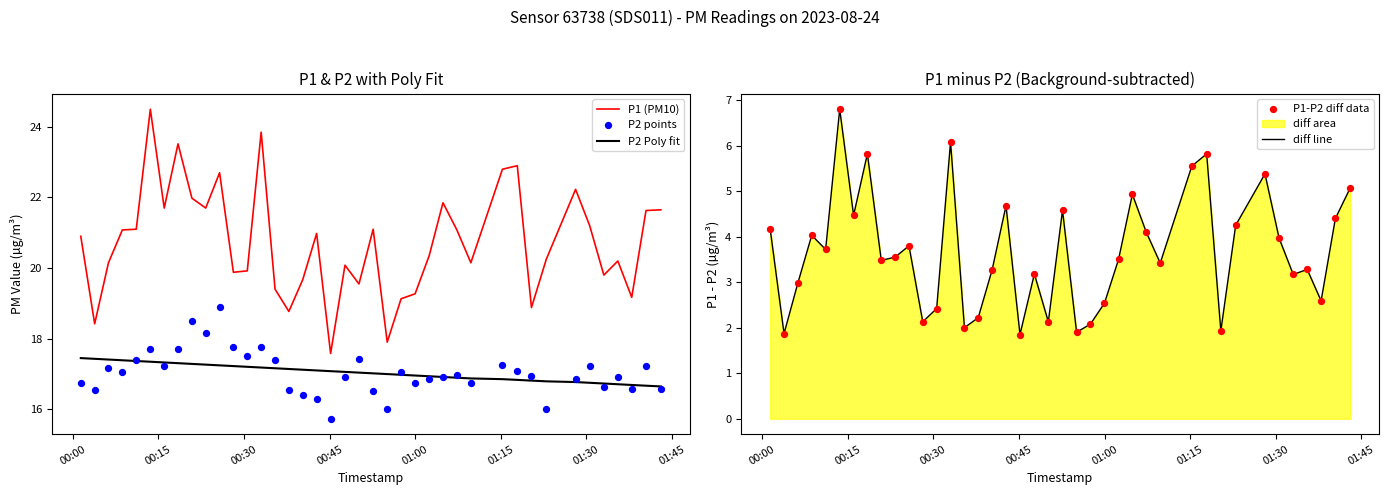

Which series has the largest Y range (max minus min)?

P1 (PM10)